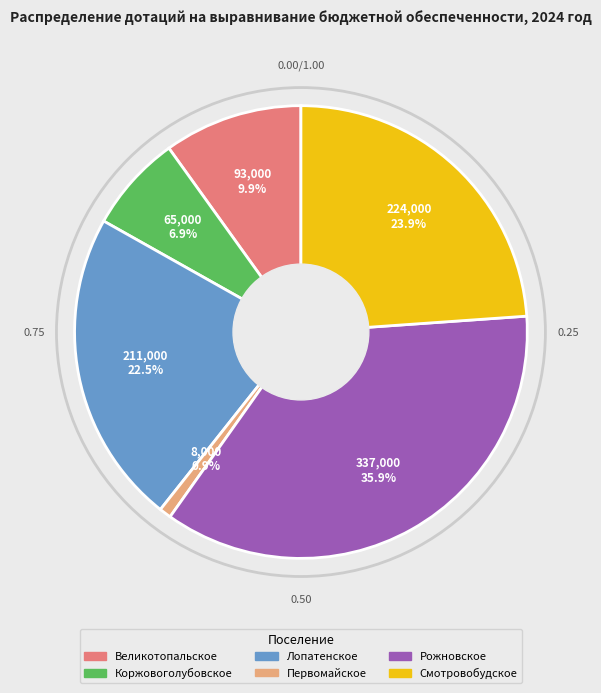

Is there any slice that represents more than half of the pie?

No